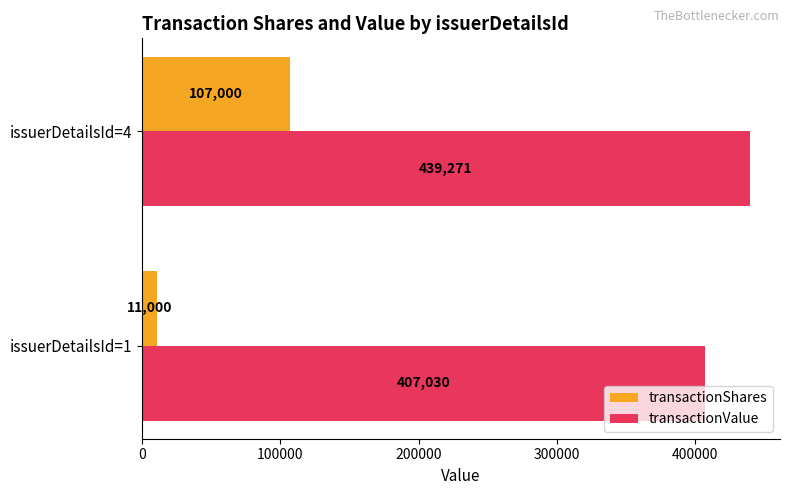

What are all the series names shown in the legend?

transactionShares, transactionValue